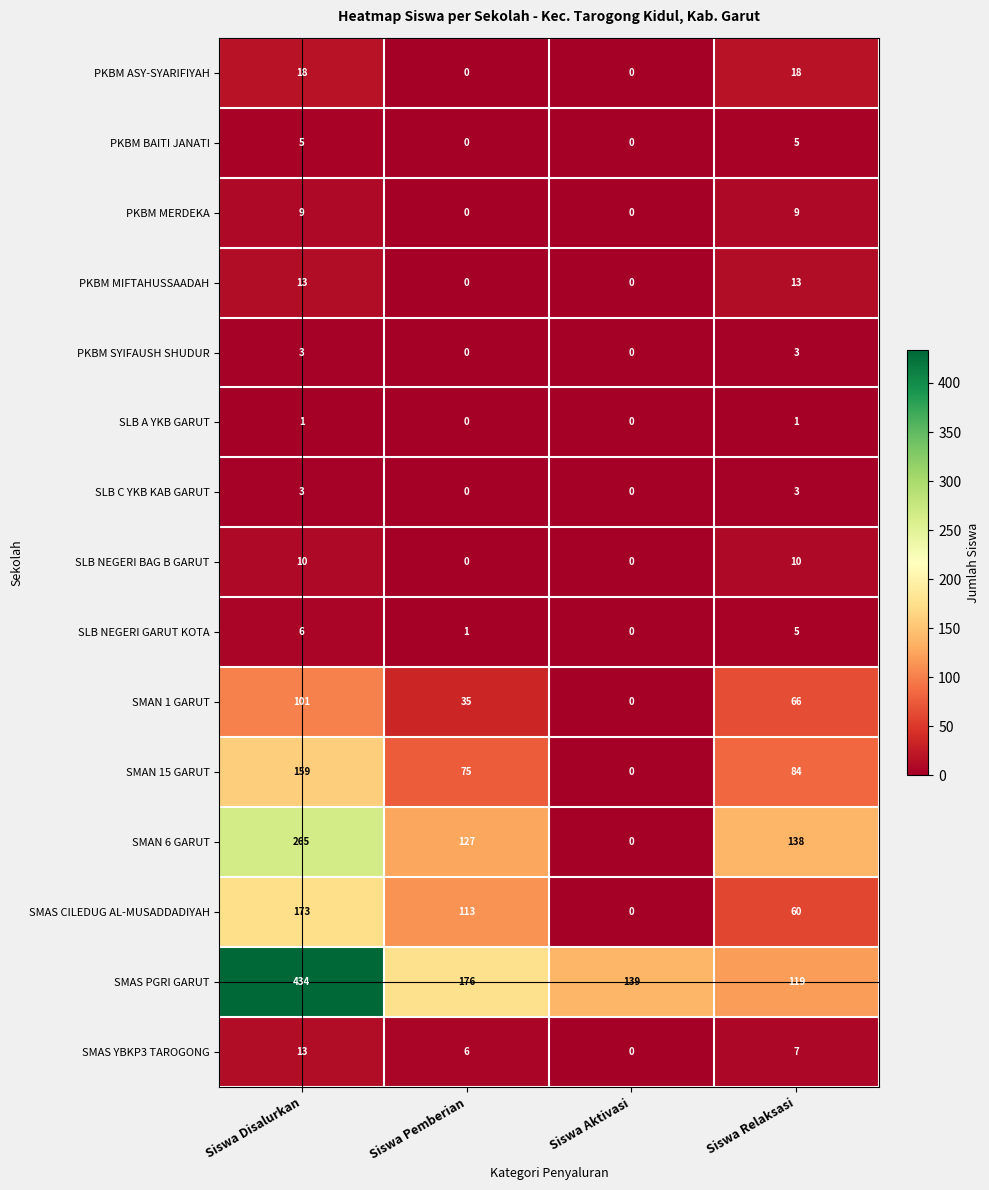

Which series has the largest range (max minus min)?

SMAS PGRI GARUT